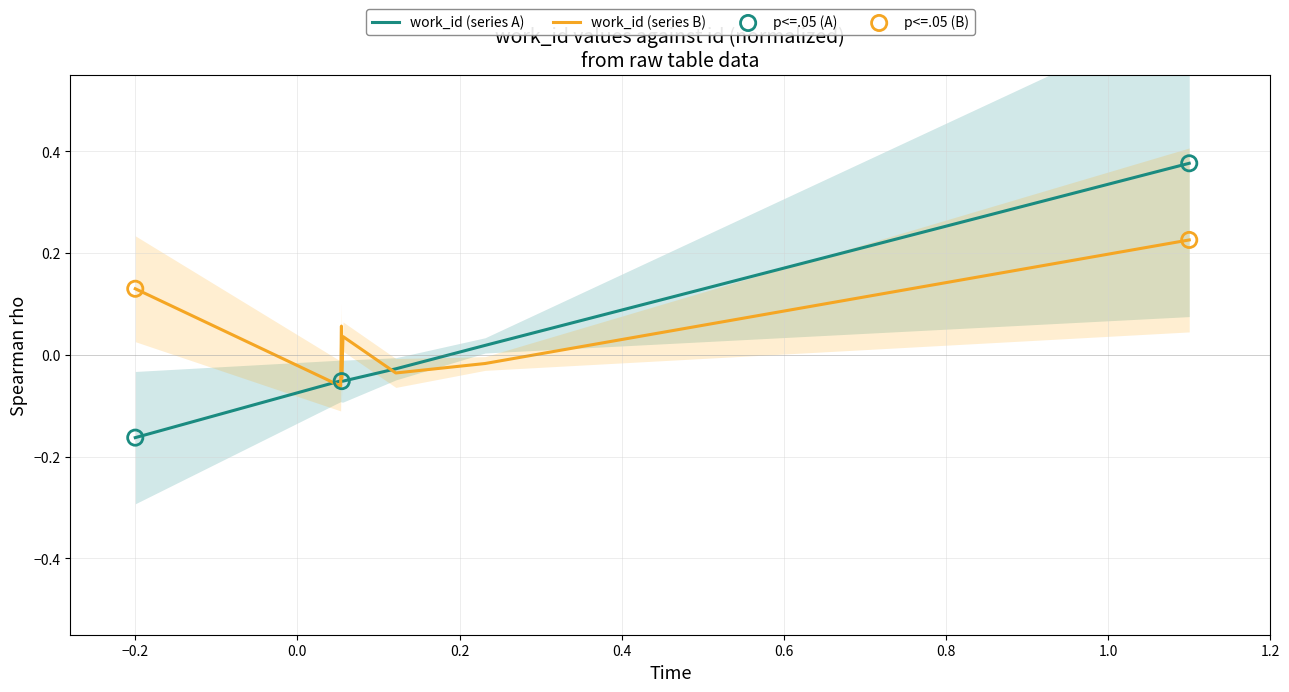

Which has a higher value, 0.4 or 0.6?

0.6